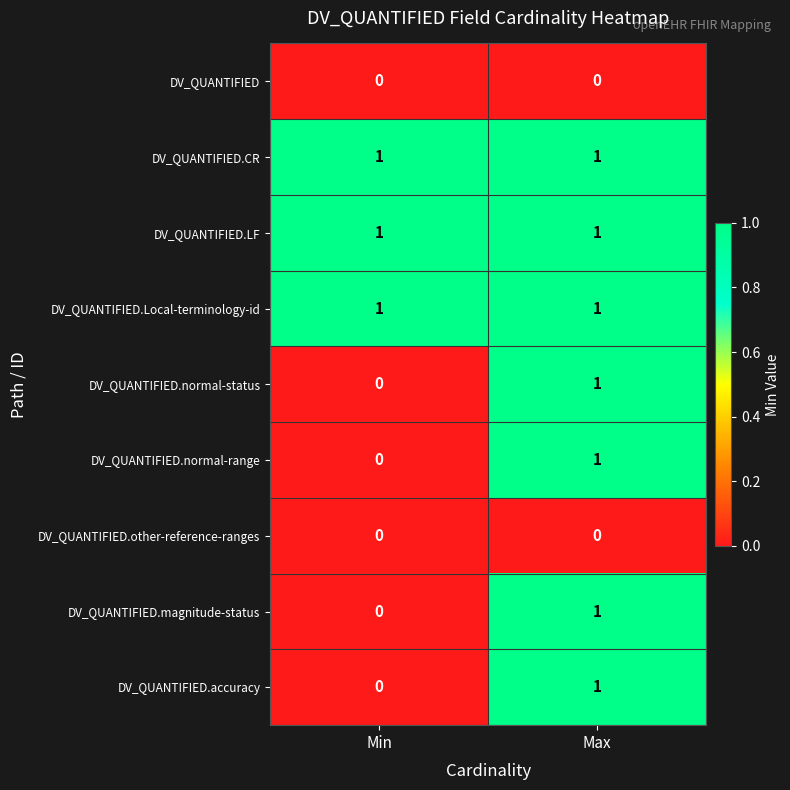

The value of DV_QUANTIFIED.CR at Min is 1. True or false?

True